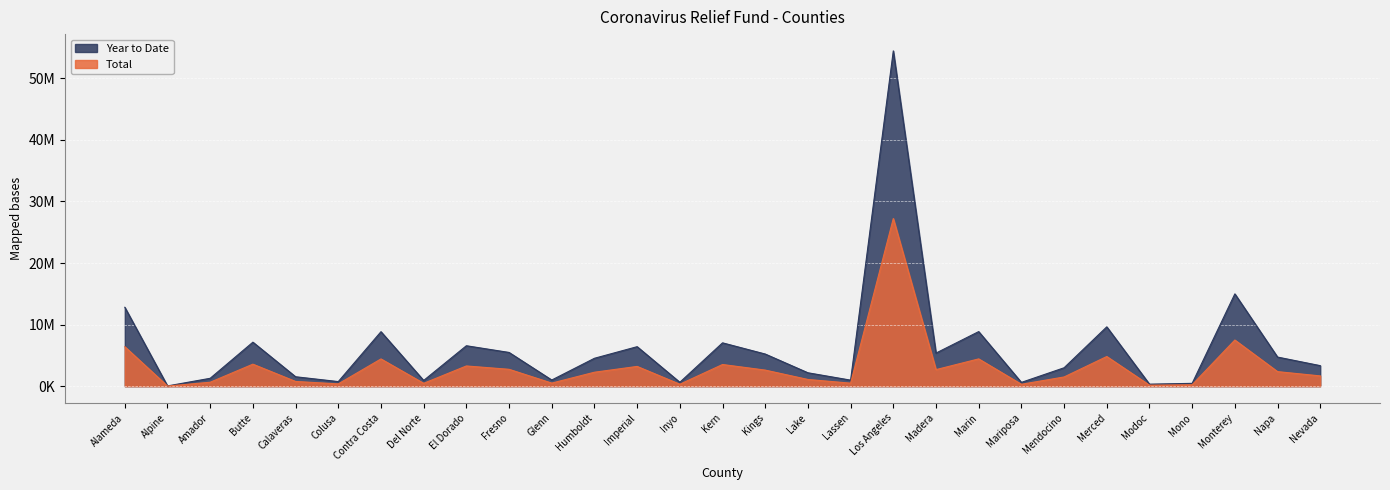

List the series in order of their peak value, lowest first.

Total, Year to Date